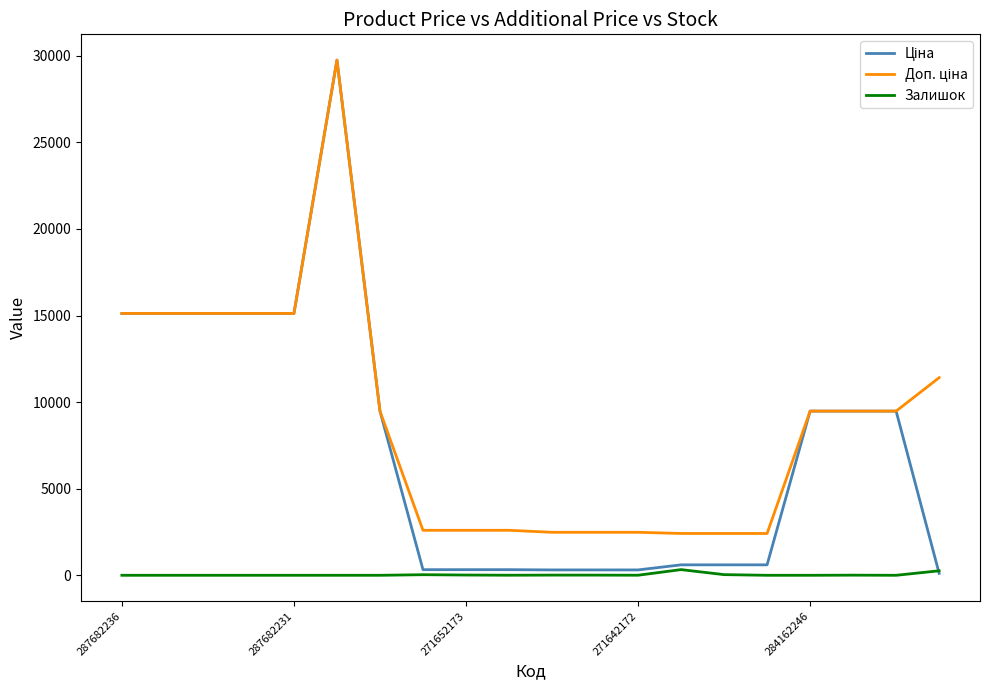

What is the greatest value displayed?

29747.2